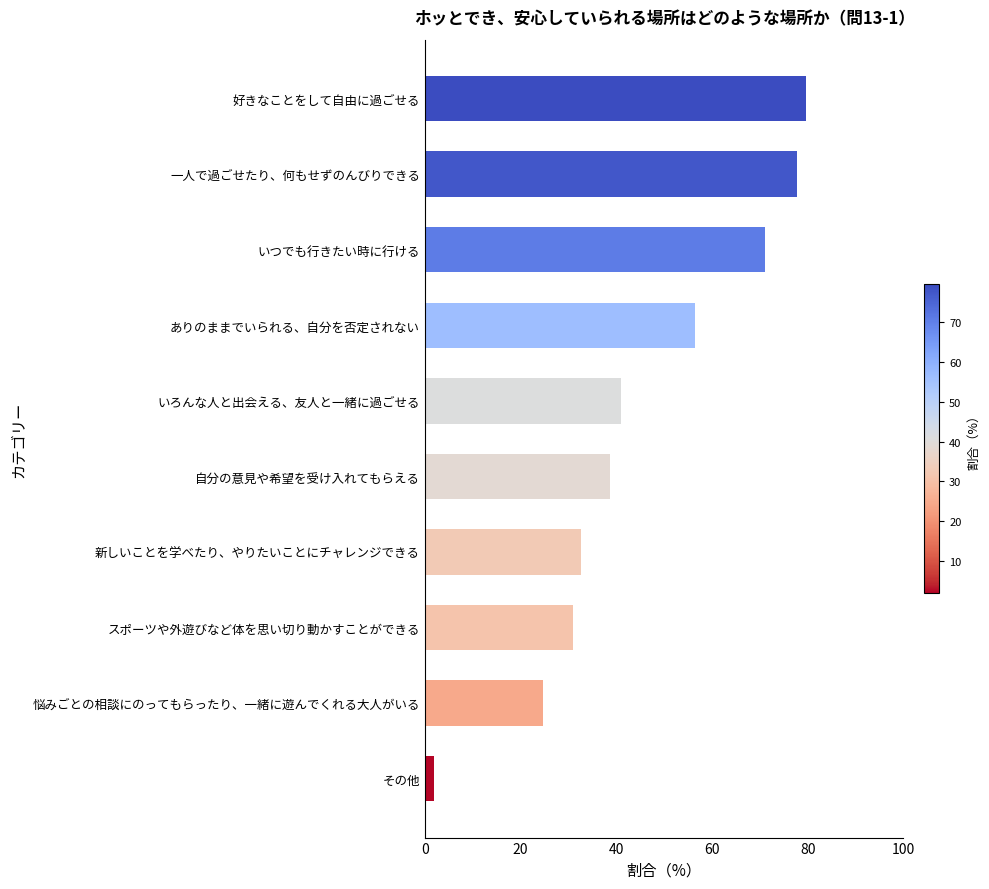

What is the label of the 7th bar from the top?

新しいことを学べたり、やりたいことにチャレンジできる